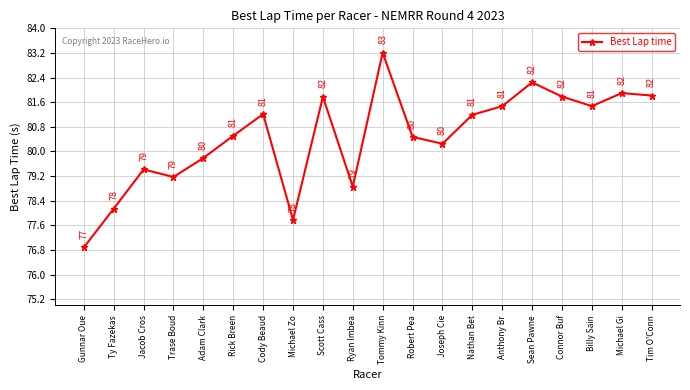

Which label corresponds to the smallest value in the chart?

Gunnar Oue